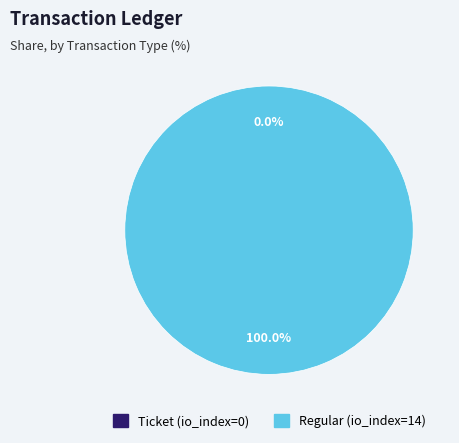

Which category has the biggest portion of the pie?

Regular (io_index=14)